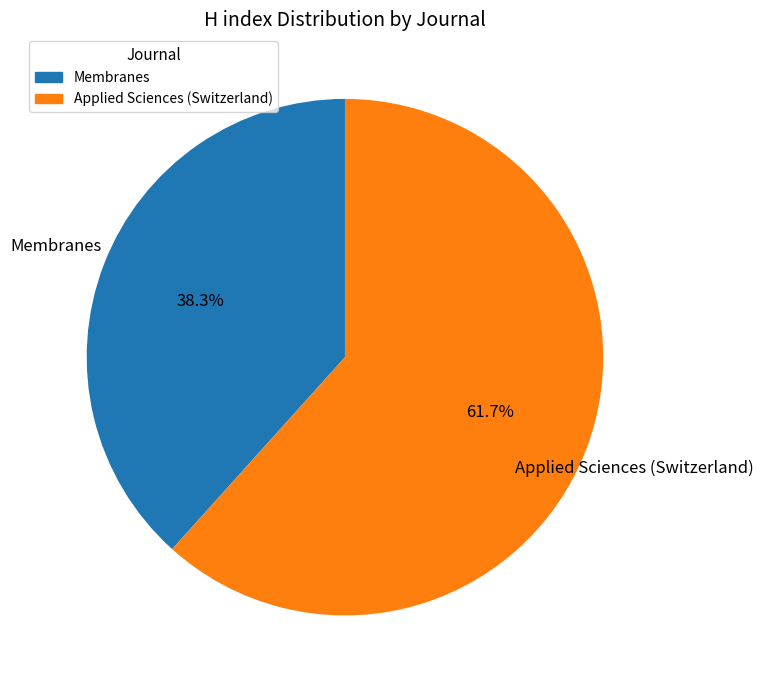

What is the total percentage of Membranes and Applied Sciences (Switzerland)?

100.0%